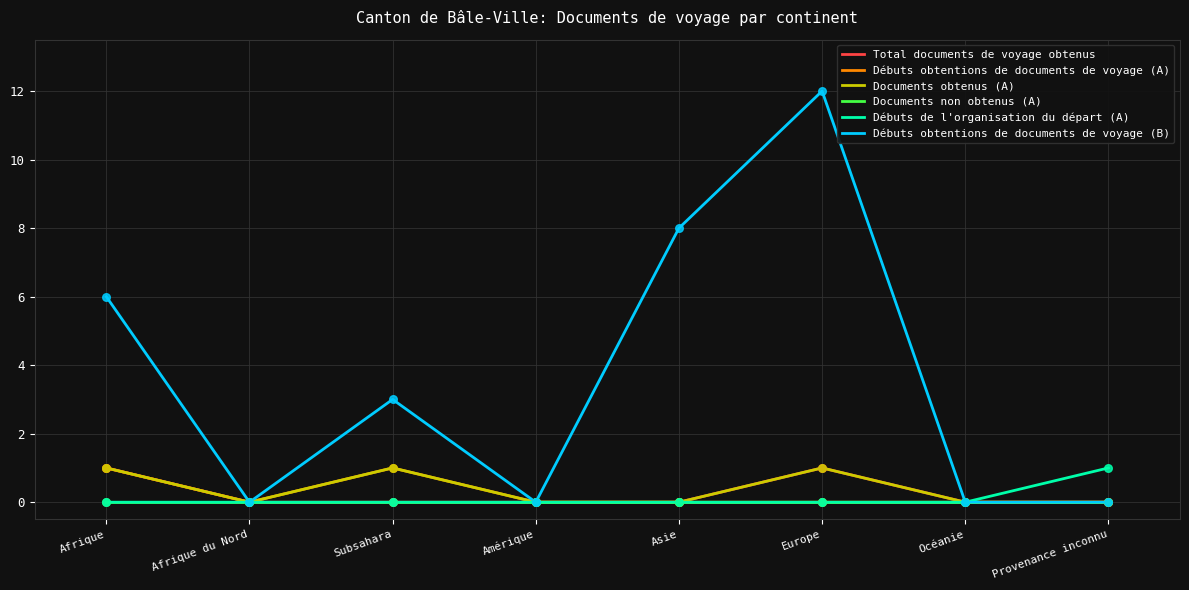

At which category is the sum across all series the highest?

Europe